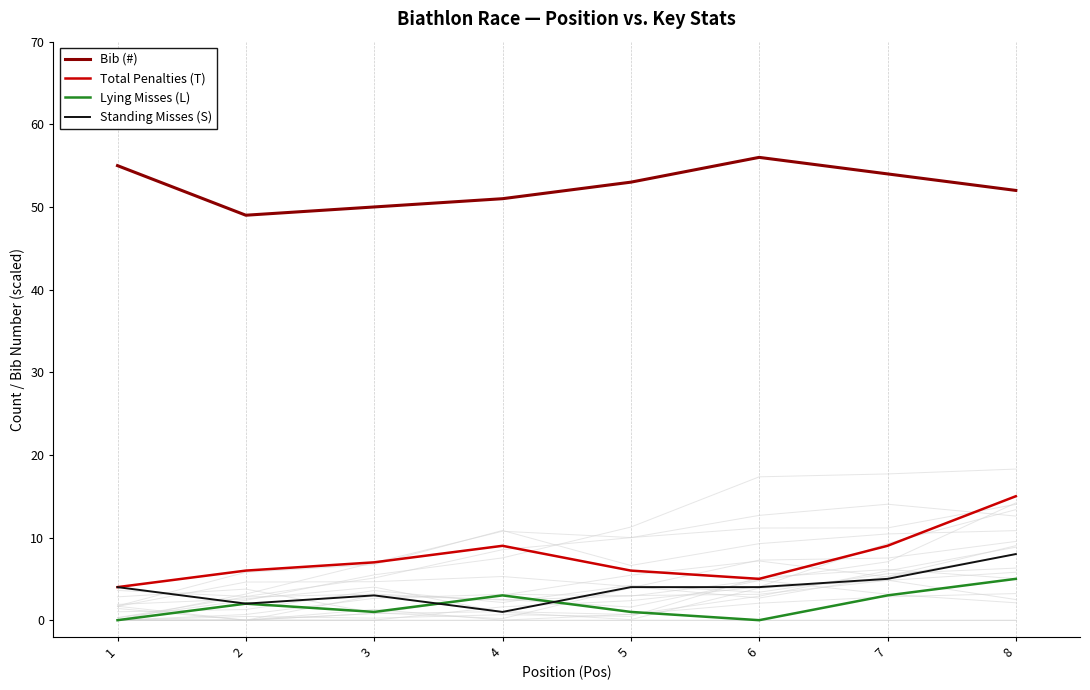

The Standing Misses (S) series shows 4 at 6. True or false?

True